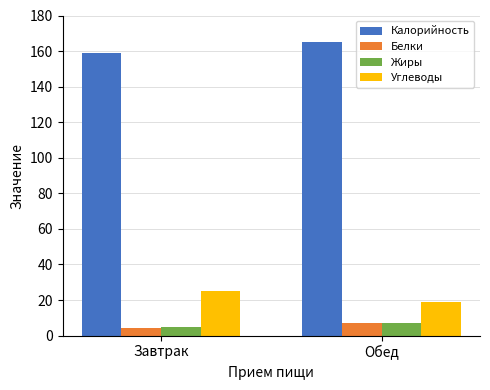

List the labels in order of Углеводы value, largest first.

Завтрак, Обед